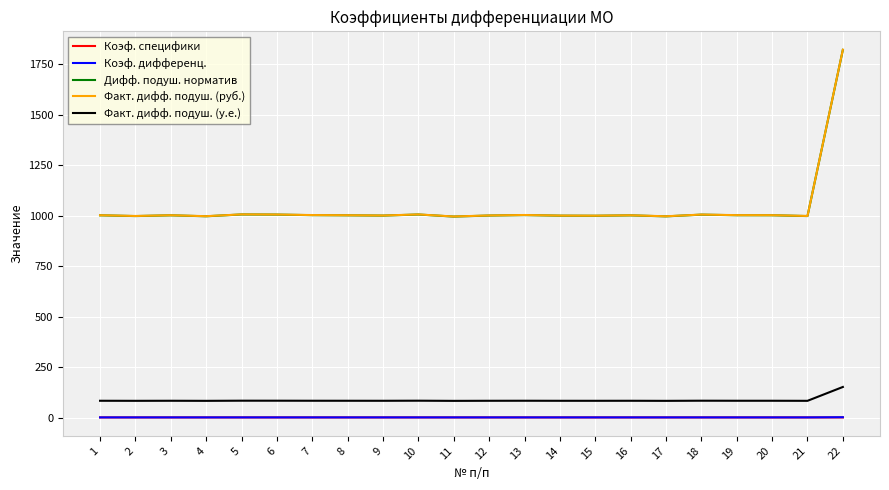

How many series are shown in this chart?

5